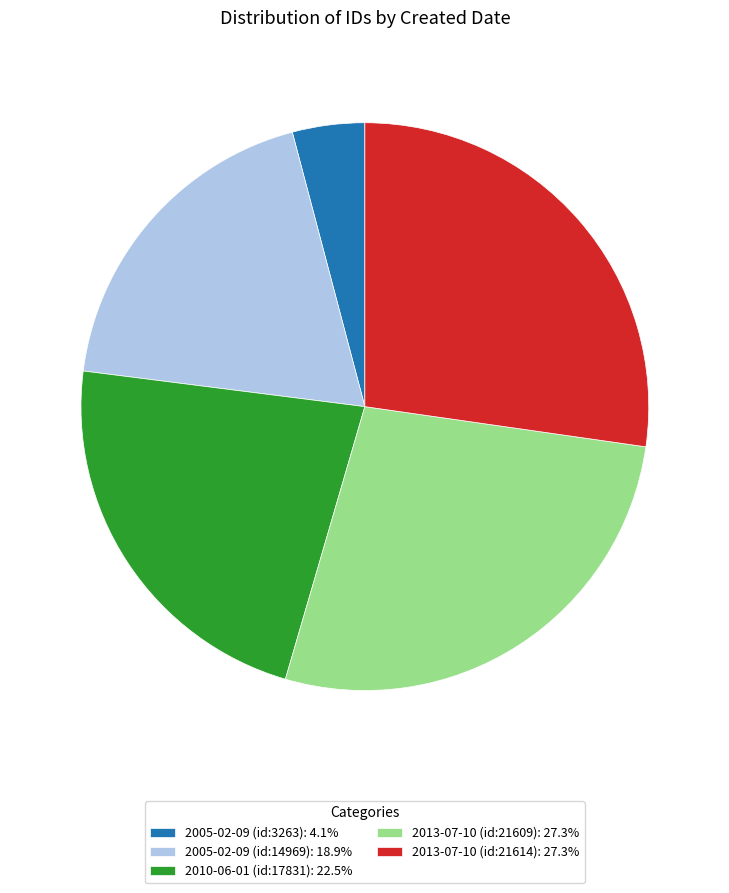

Is the sum of 2005-02-09 (id:14969): 18.9% and 2013-07-10 (id:21614): 27.3% greater than half?

No